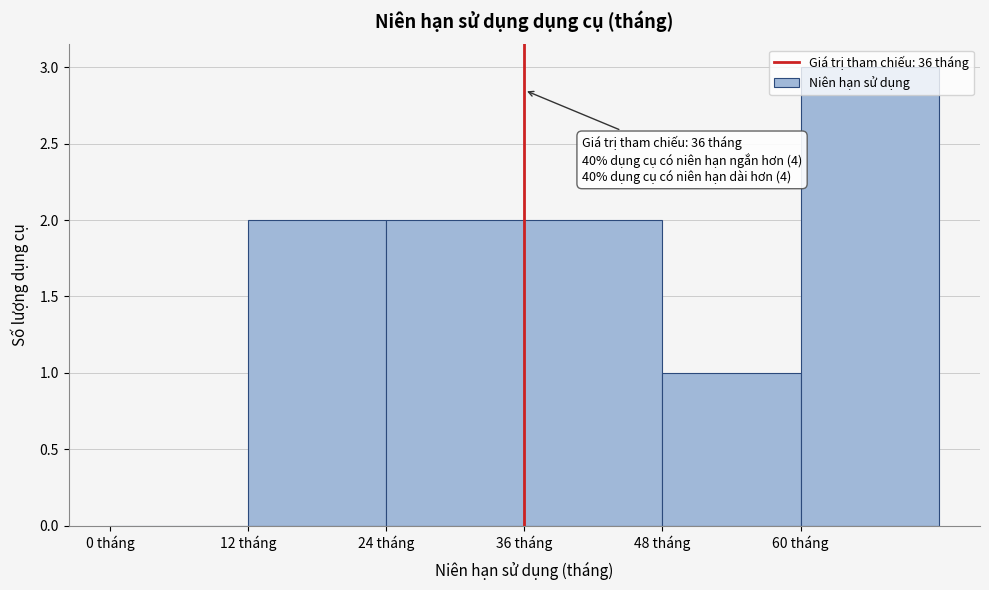

Over which range of the x-axis is the bar tallest?

60 to 72